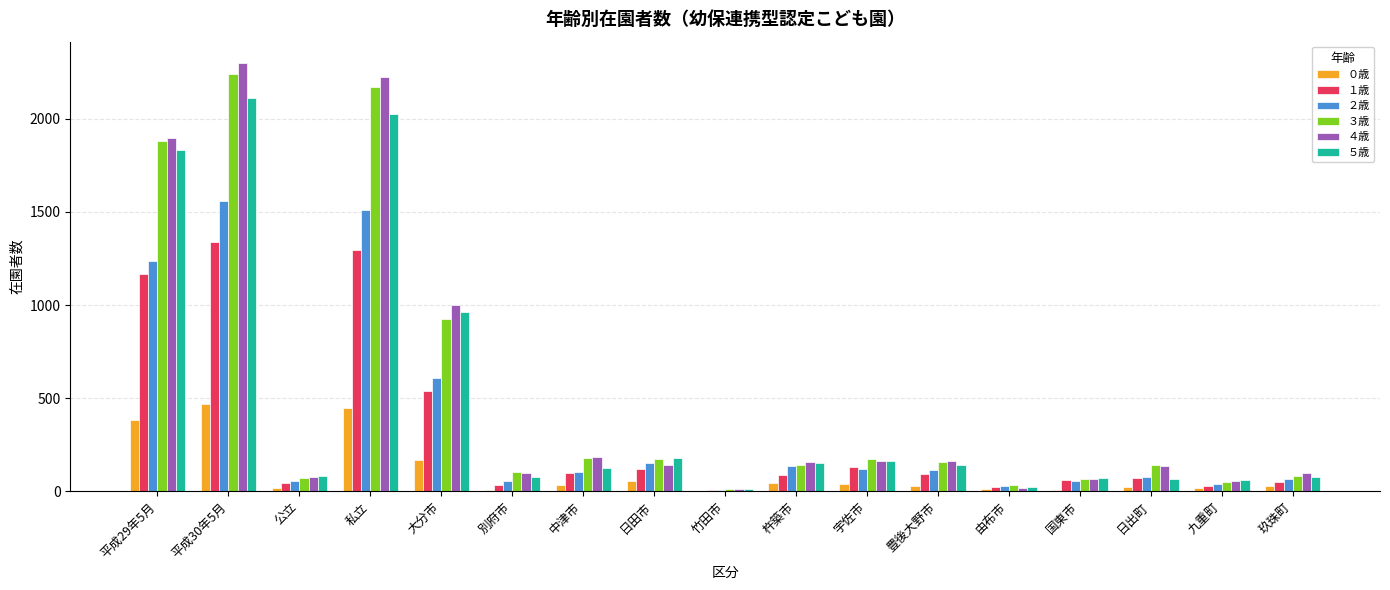

Is it true that ３歳 equals 72 at 公立?

True